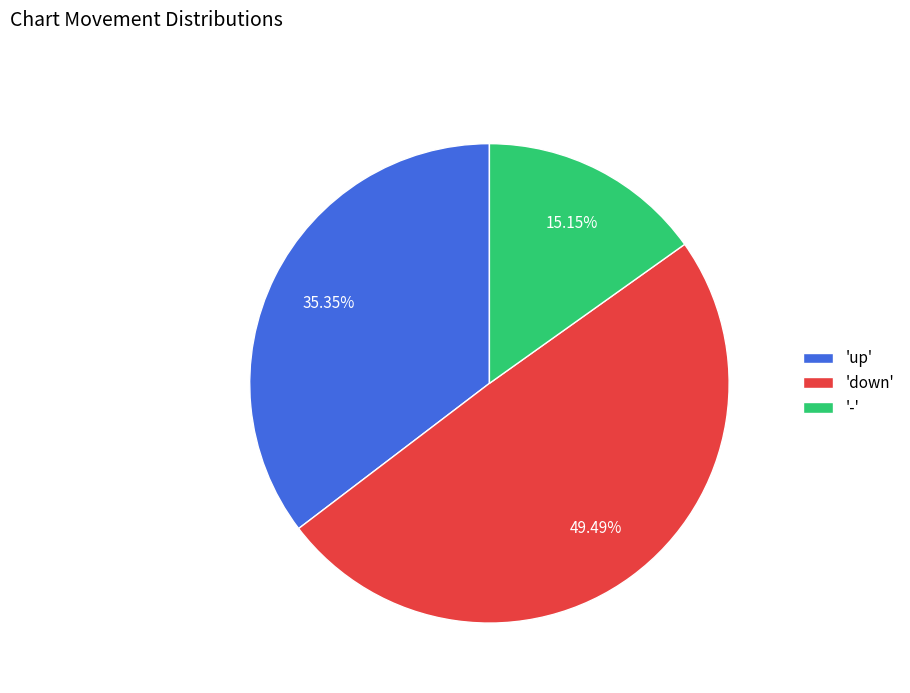

What is the ratio of the value at '-' to the value at 'down'?

0.3